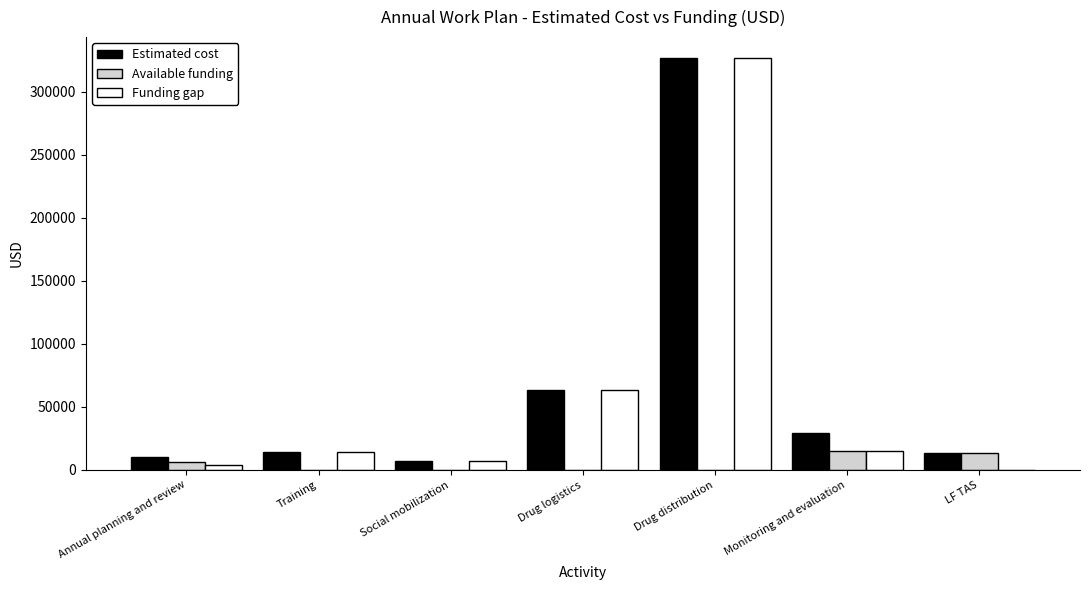

How many values in the Available funding series exceed 0?

3